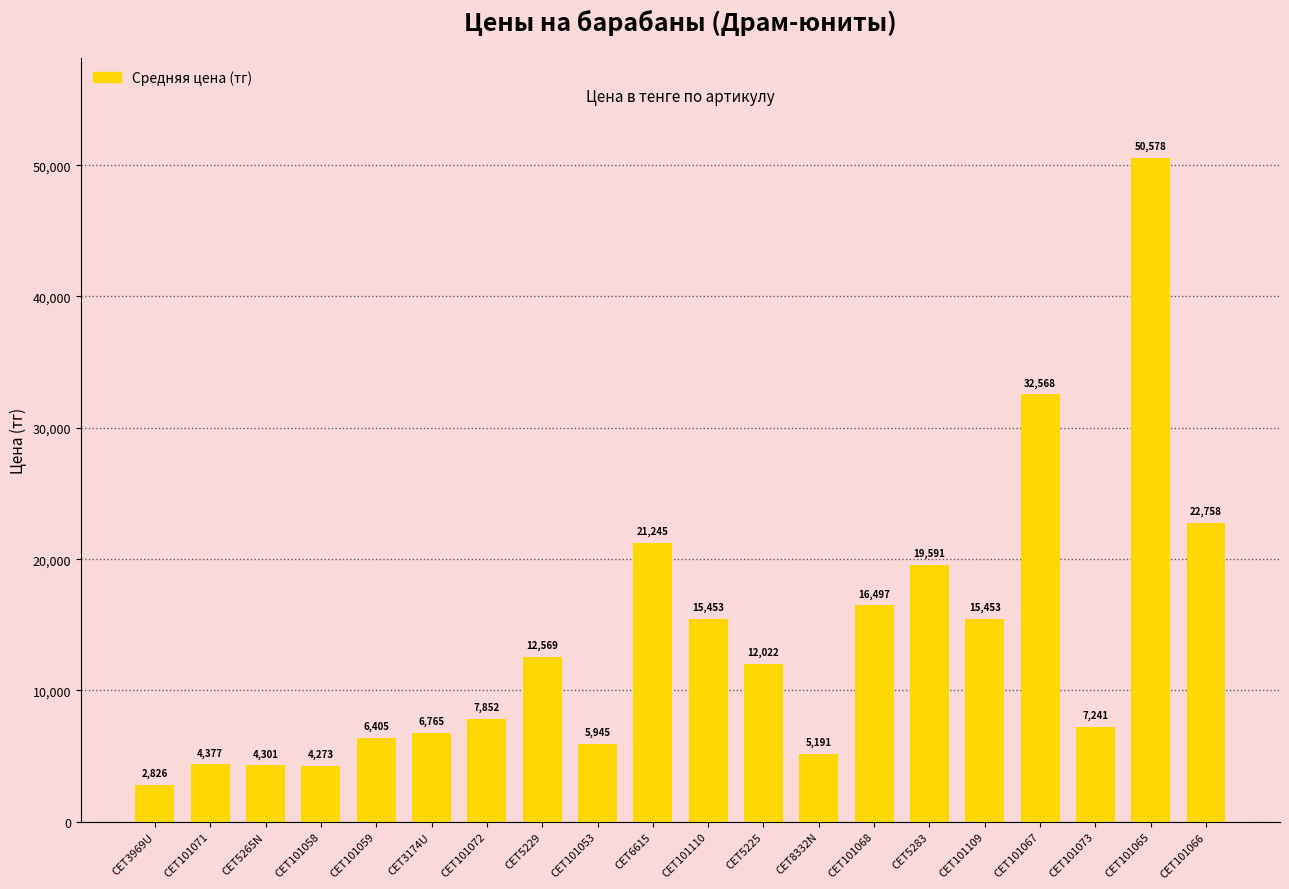

What is the value of the 2nd bar from the left?

4377